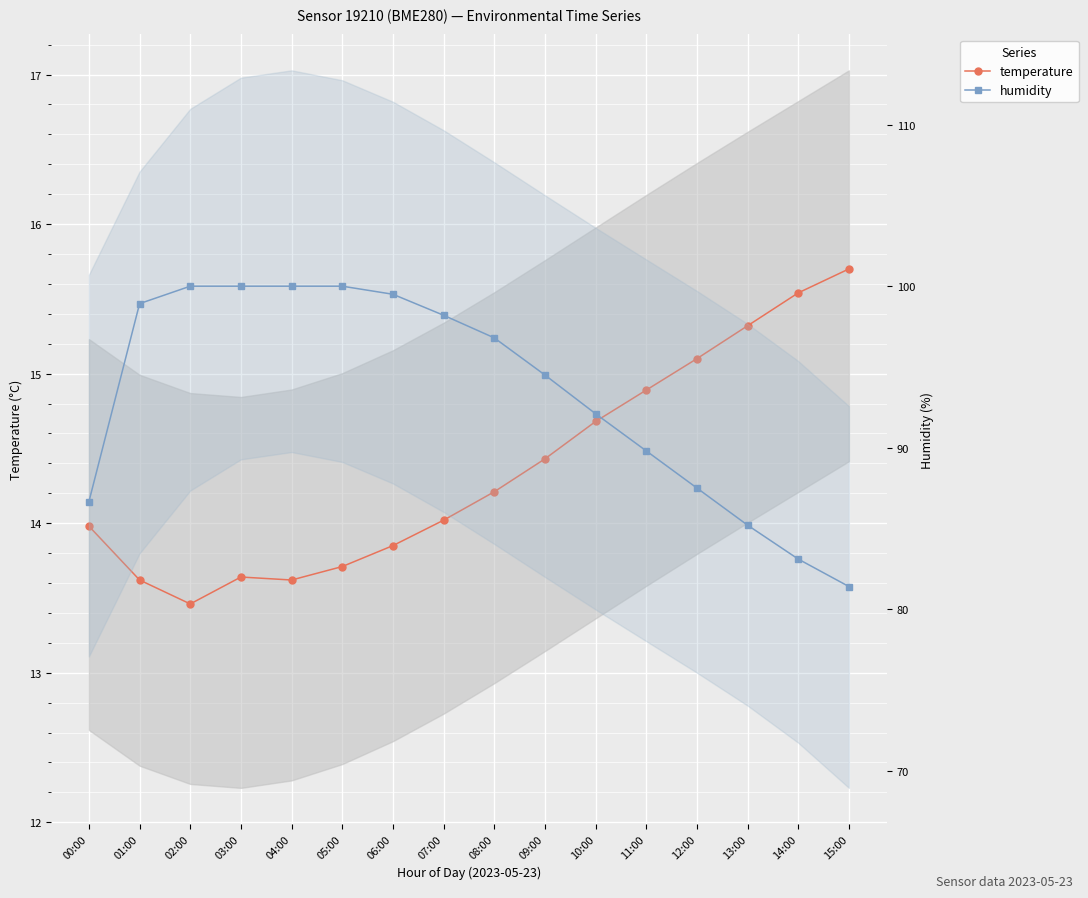

Between 09:00 and 12:00, which series saw the biggest shift?

humidity